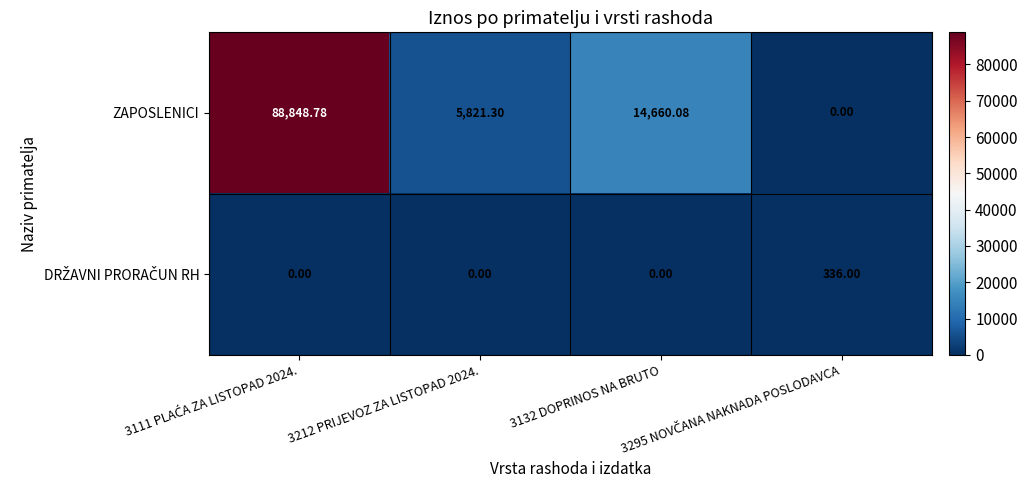

Which series has the largest range (max minus min)?

ZAPOSLENICI